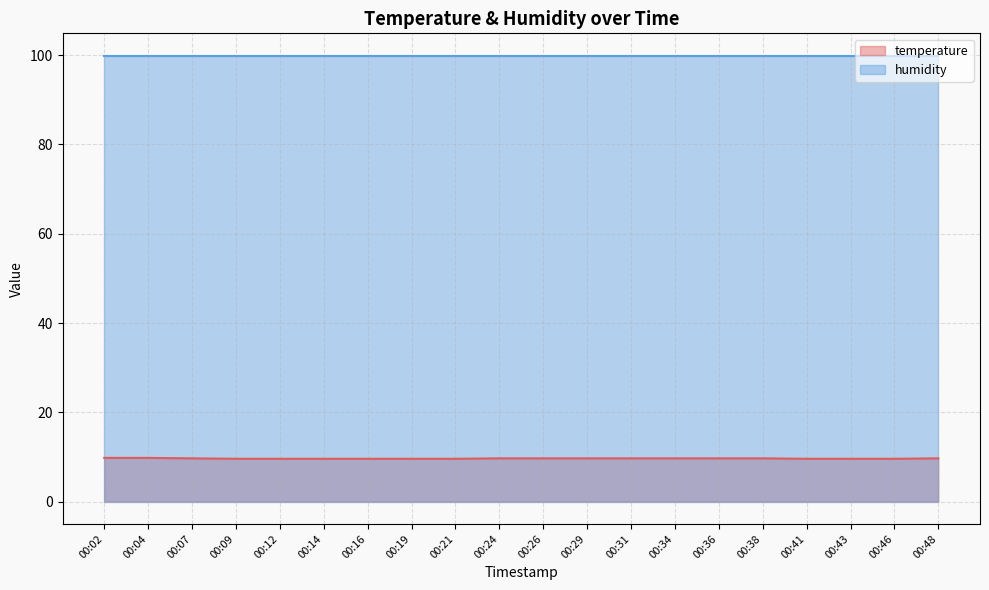

Which category has the lowest value across all series?

00:09